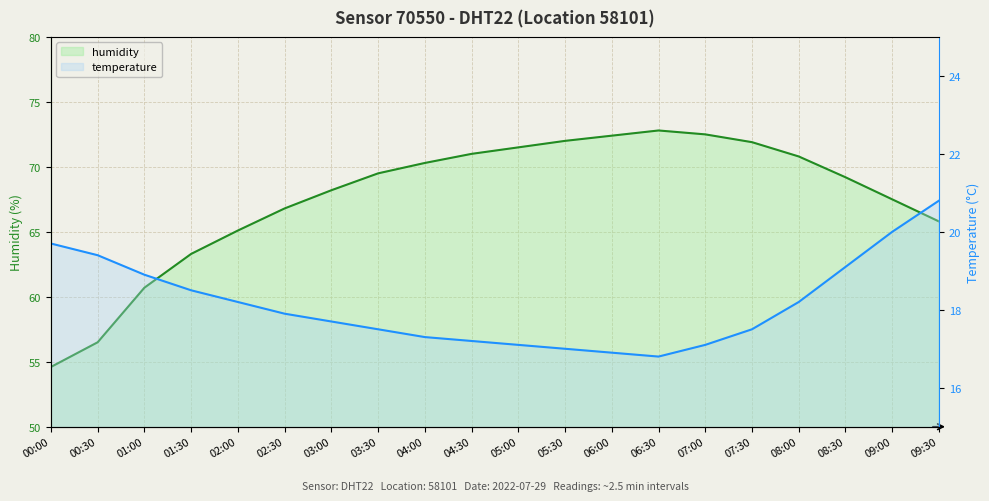

Where is the first local minimum for temperature?

06:30